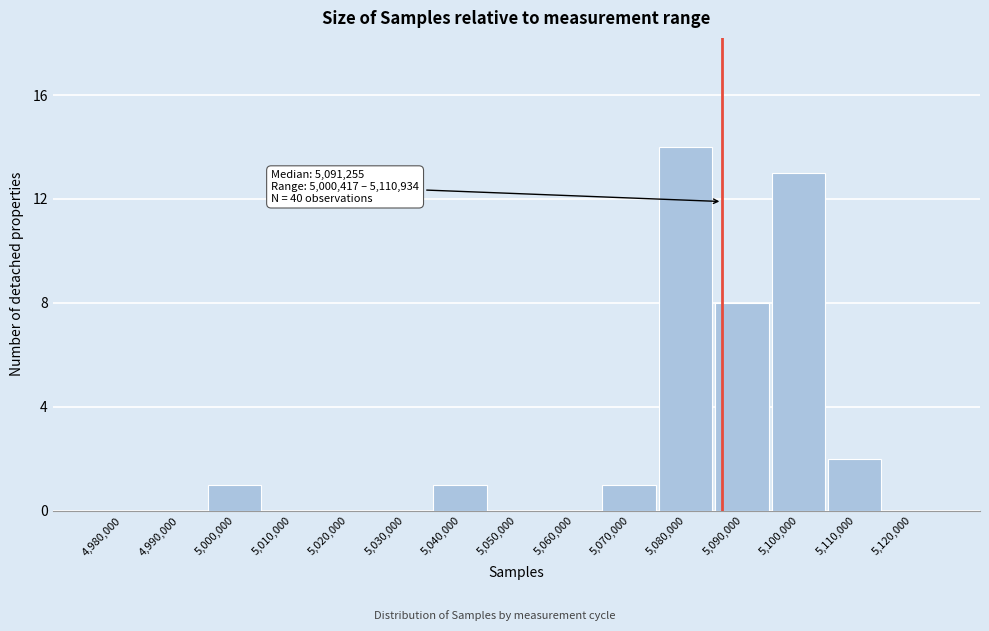

Reading right to left, list all the values displayed in this chart.

5,120,000=0	5,110,000=2	5,100,000=13	5,090,000=8	5,080,000=14	5,070,000=1	5,060,000=0	5,050,000=0	5,040,000=1	5,030,000=0	5,020,000=0	5,010,000=0	5,000,000=1	4,990,000=0	4,980,000=0